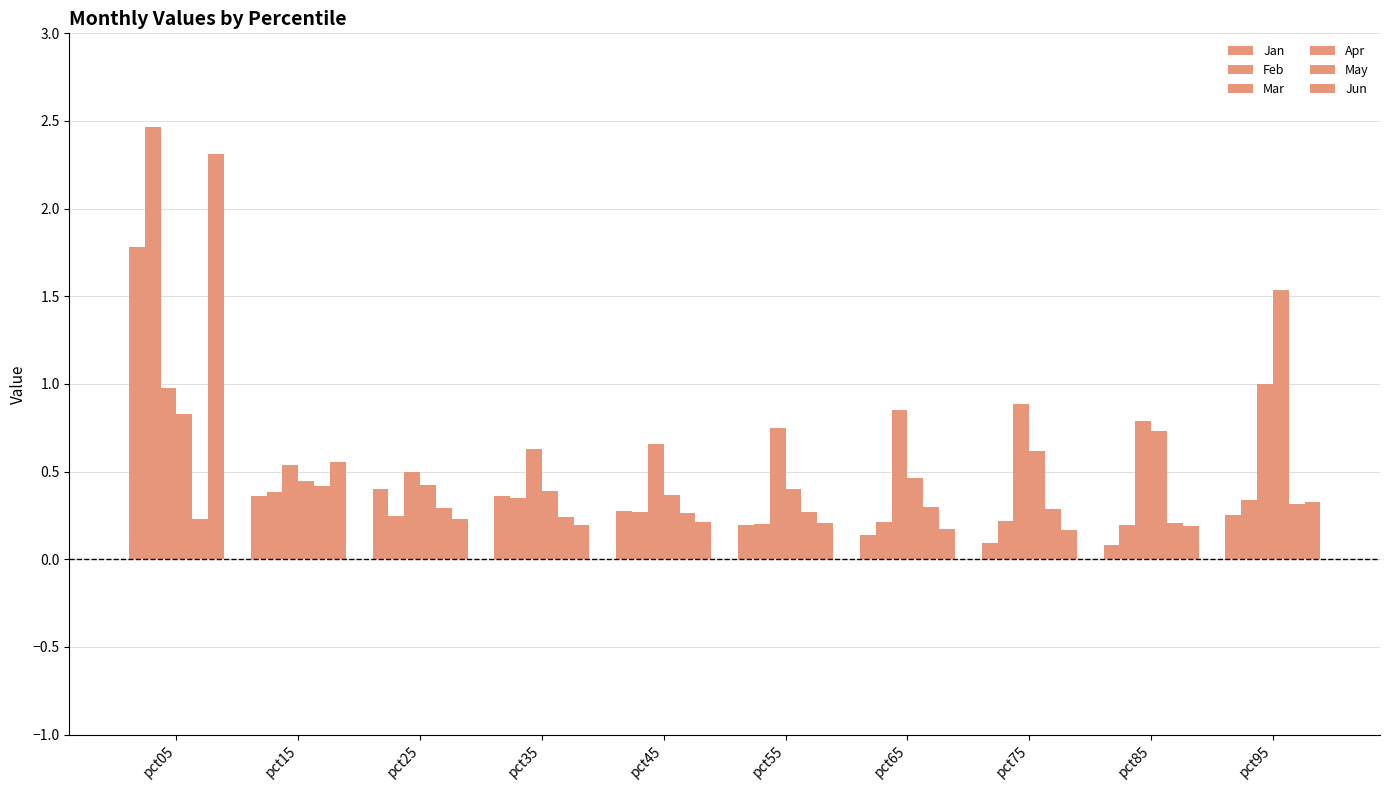

Count the number of data series in this chart.

6